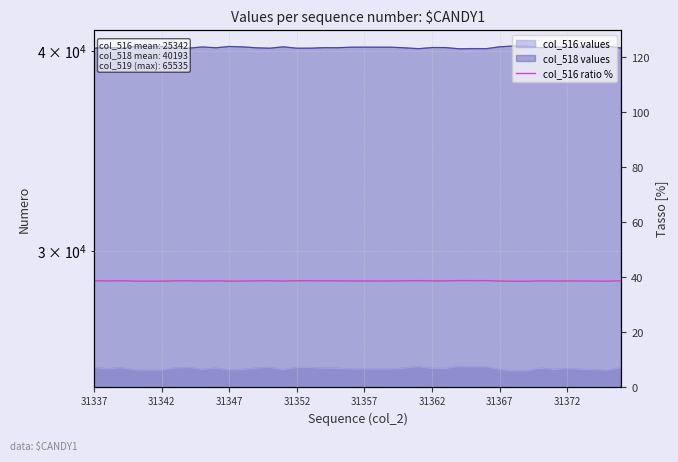

How many values are between 38 and 39?

40